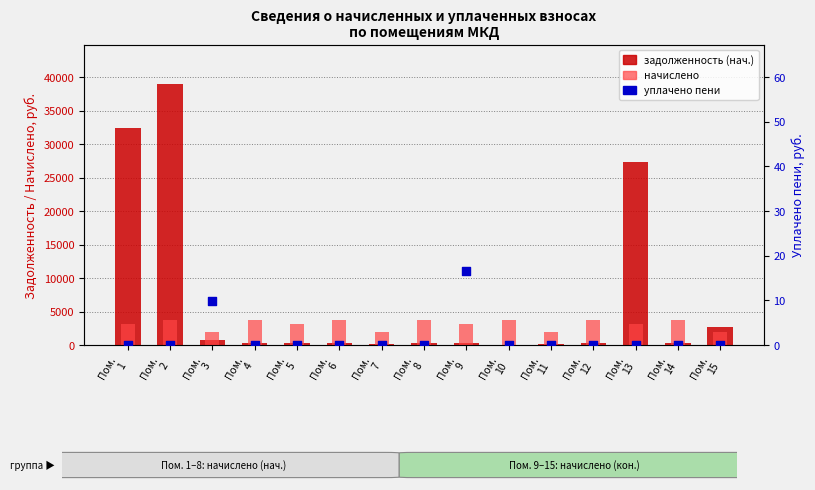

At how many categories does at least one series exceed 6438?

3